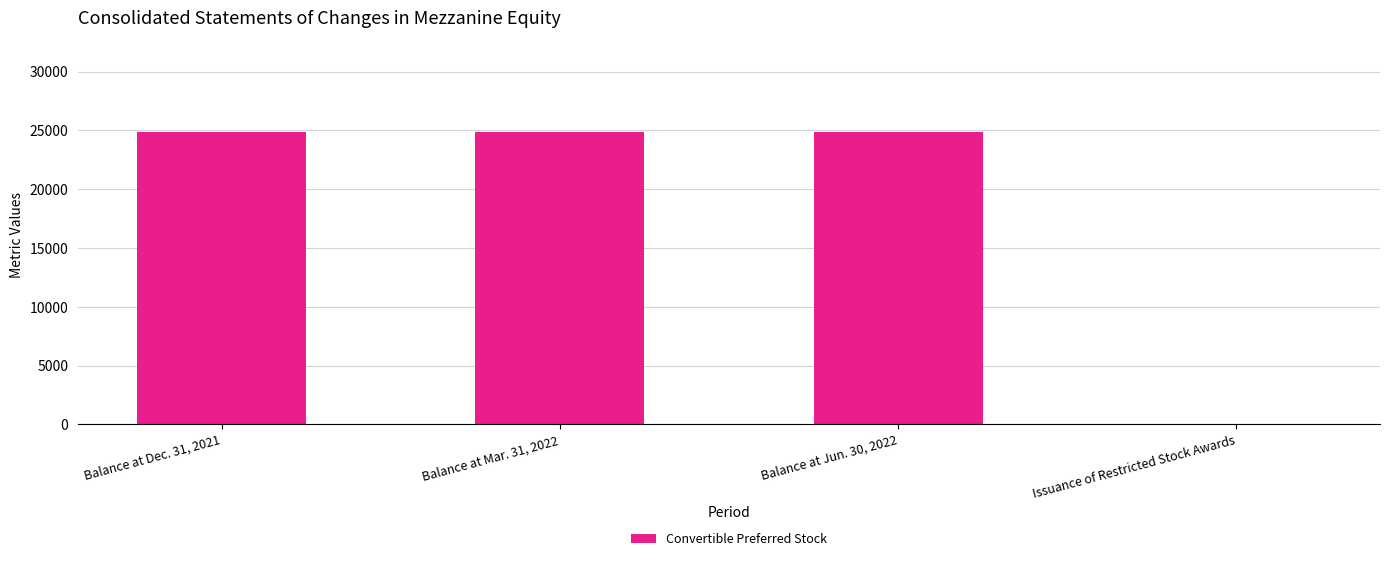

How many values are above zero?

3